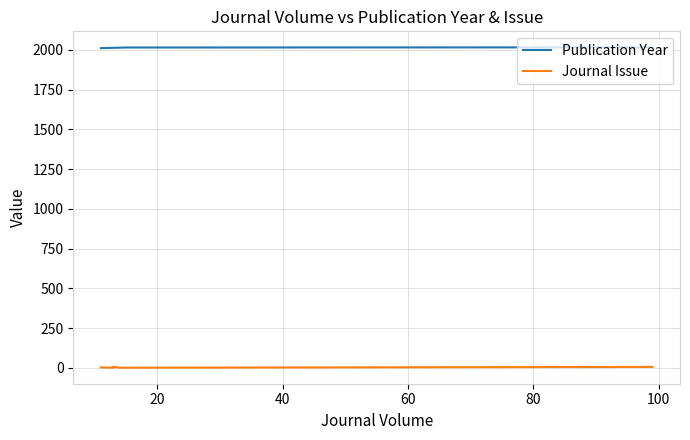

What is the greatest value displayed?

2015